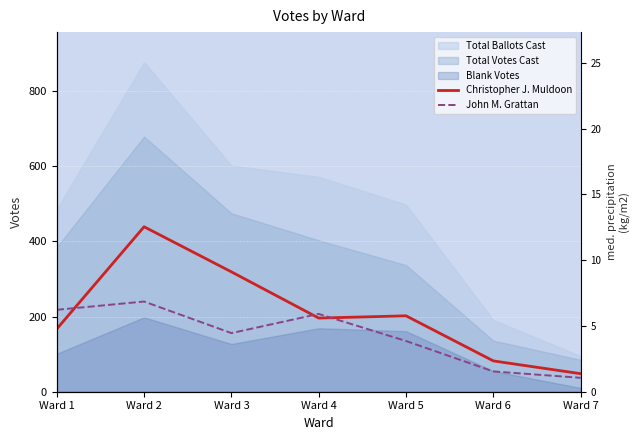

How many interior local peaks does the John M. Grattan series have?

2